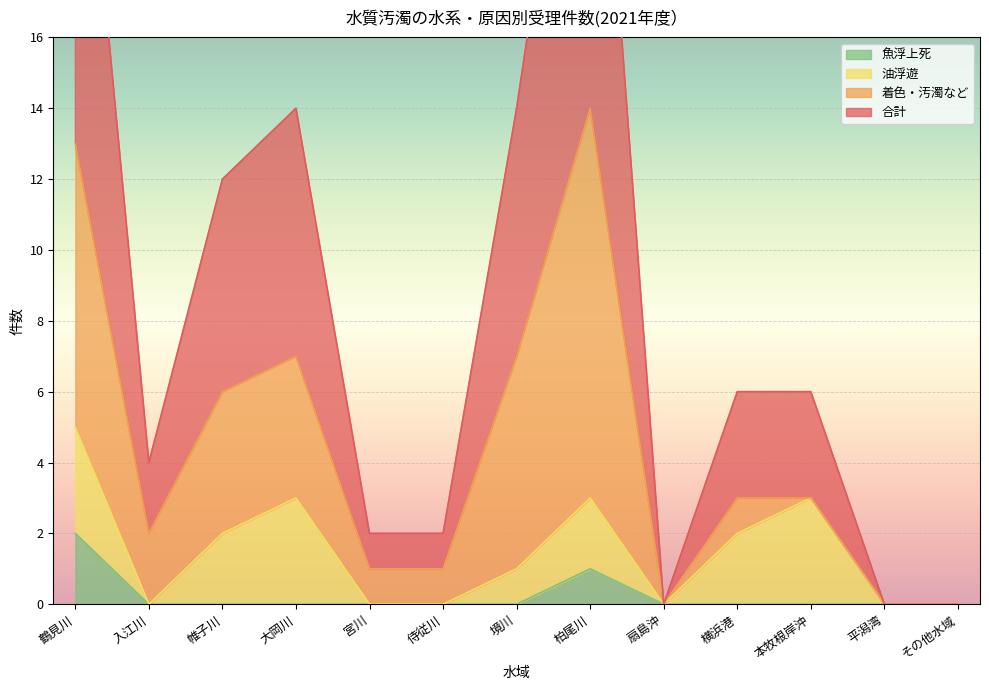

The 魚浮上死 series shows 0 at 扇島沖. True or false?

True